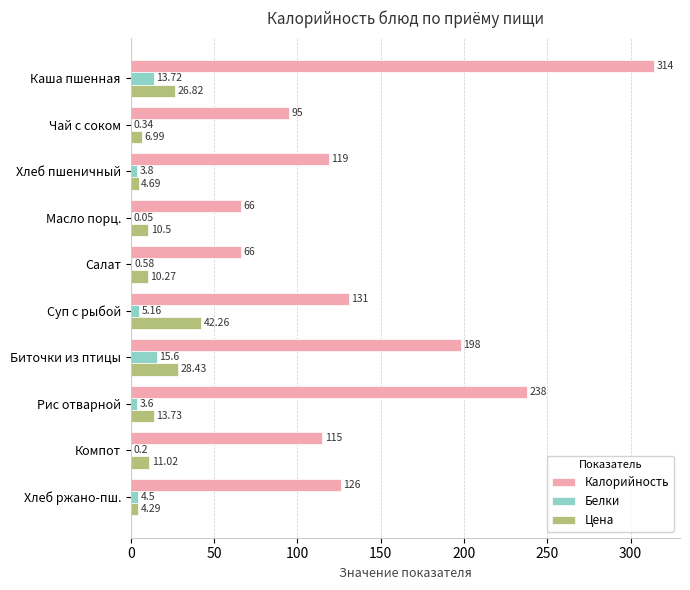

What are all the series names shown in the legend?

Калорийность, Белки, Цена